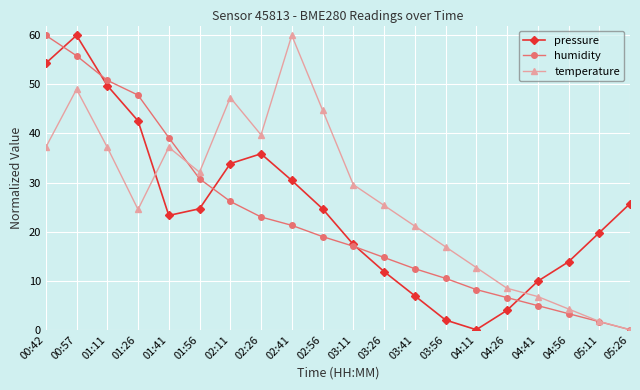

True or false: temperature and pressure intersect in this chart.

True